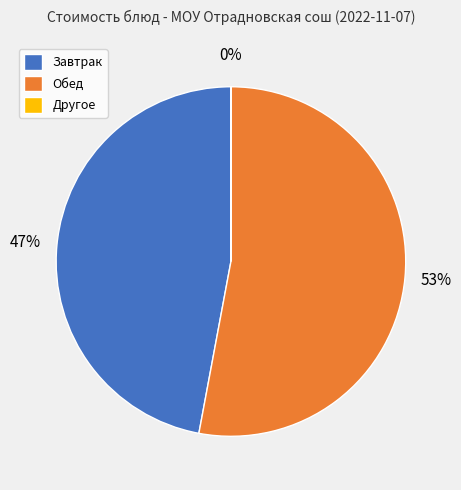

What is the largest slice in the pie chart?

Обед